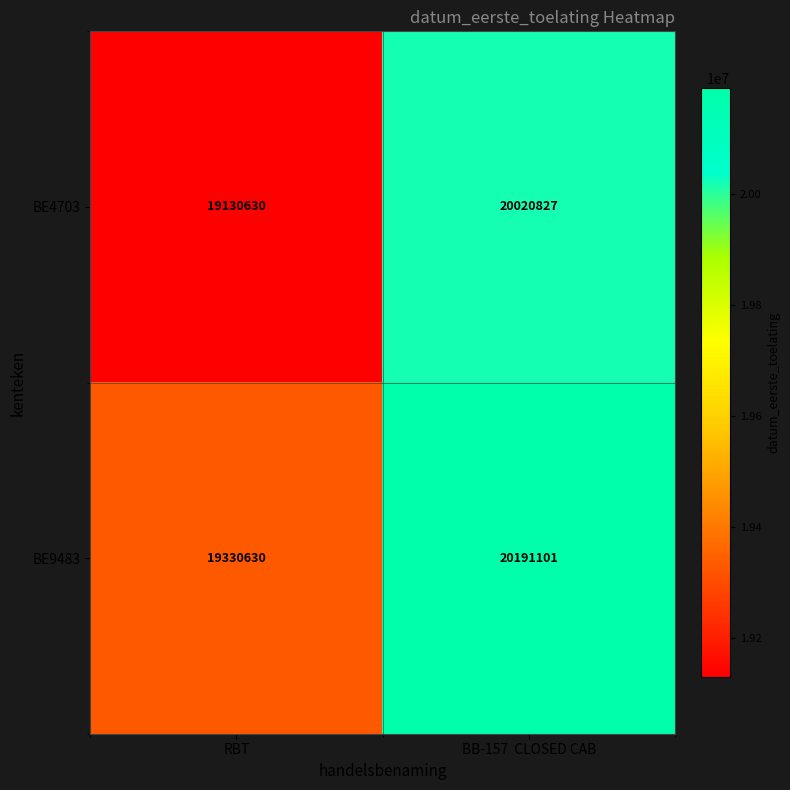

Which series changed the most between RBT and BB-157  CLOSED CAB?

BE4703